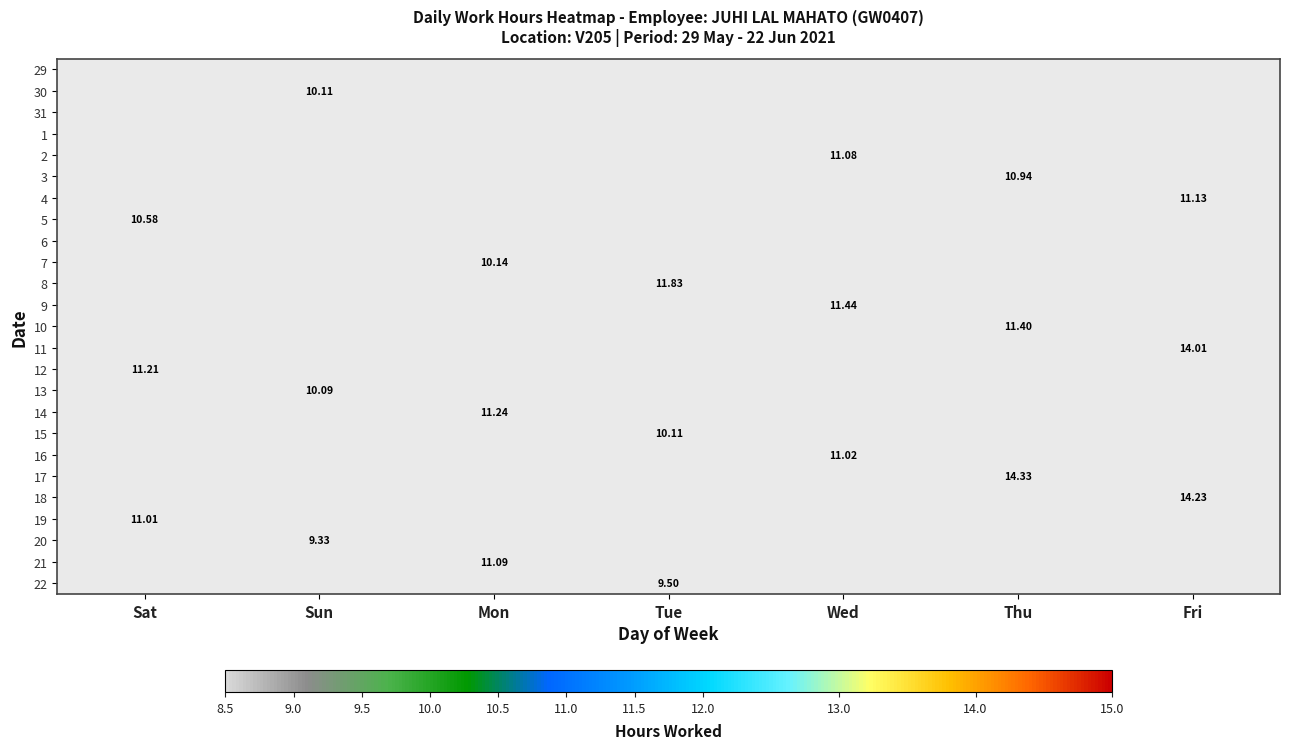

Which category has the lowest value in the 13 series?

Sat